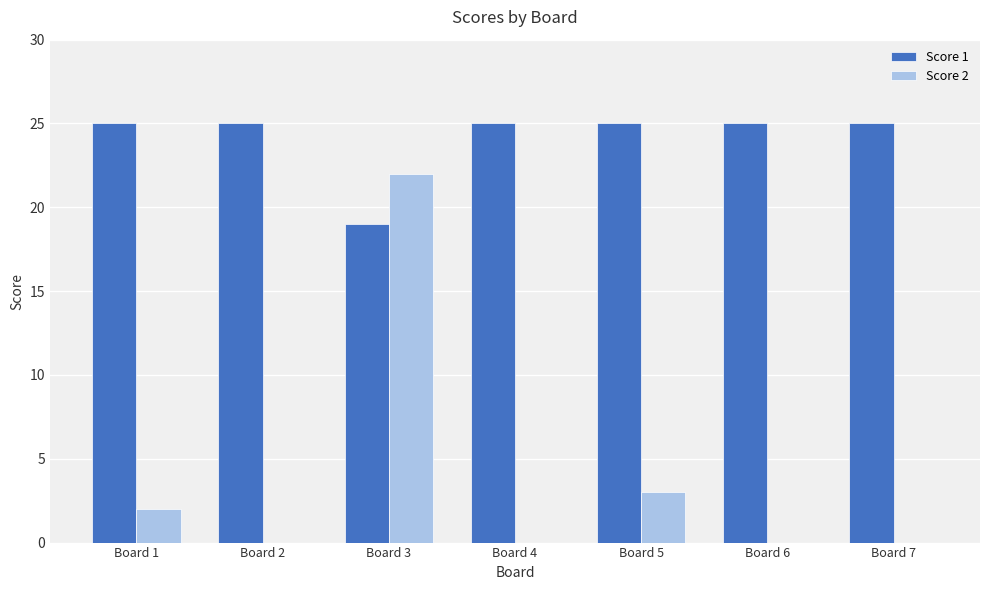

Is it true that Score 2 equals 0 at Board 4?

True